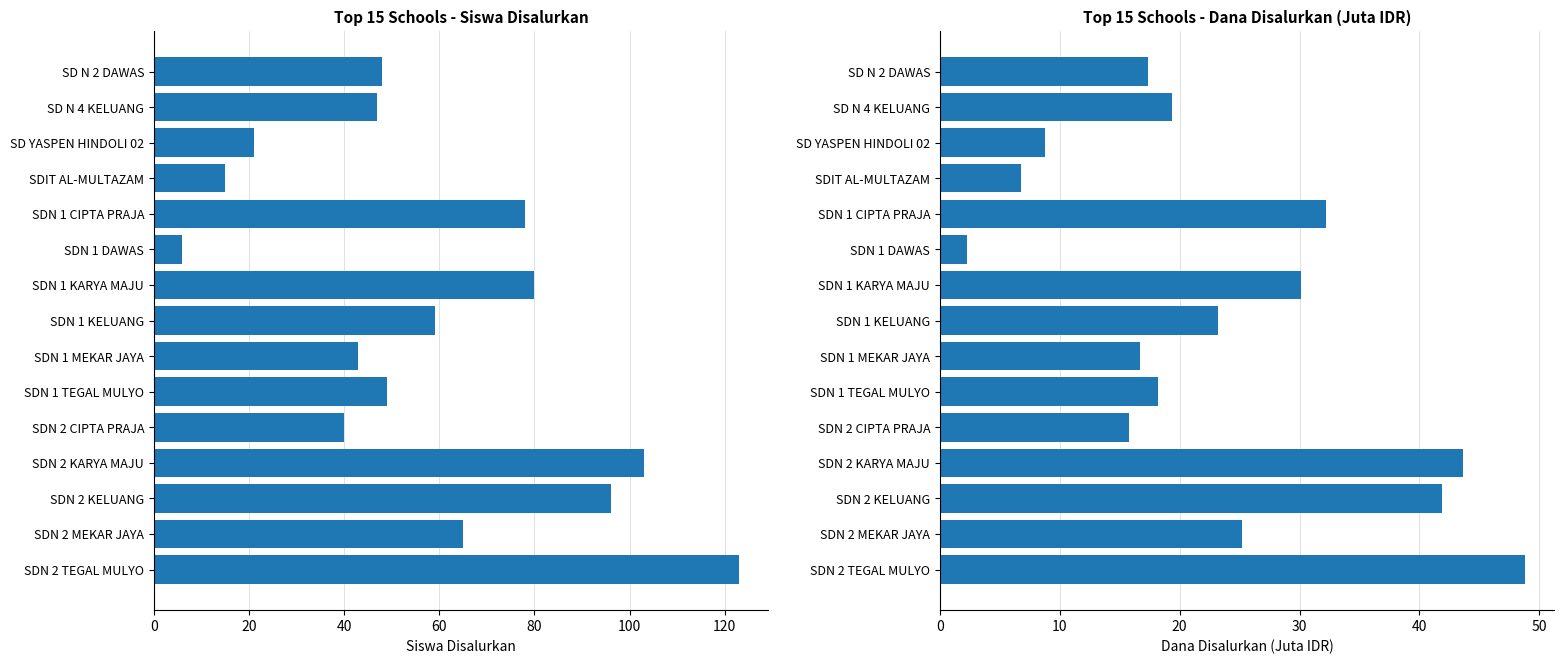

Reading right to left, transcribe all the data shown in this chart.

Siswa Disalurkan: 123.0	65.0	96.0	103.0	40.0	49.0	43.0	59.0	80.0	6.0	78.0	15.0	21.0	47.0	48.0
Dana Disalurkan (Juta): 48.8	25.2	41.9	43.6	15.8	18.2	16.6	23.2	30.1	2.2	32.2	6.8	8.8	19.4	17.3